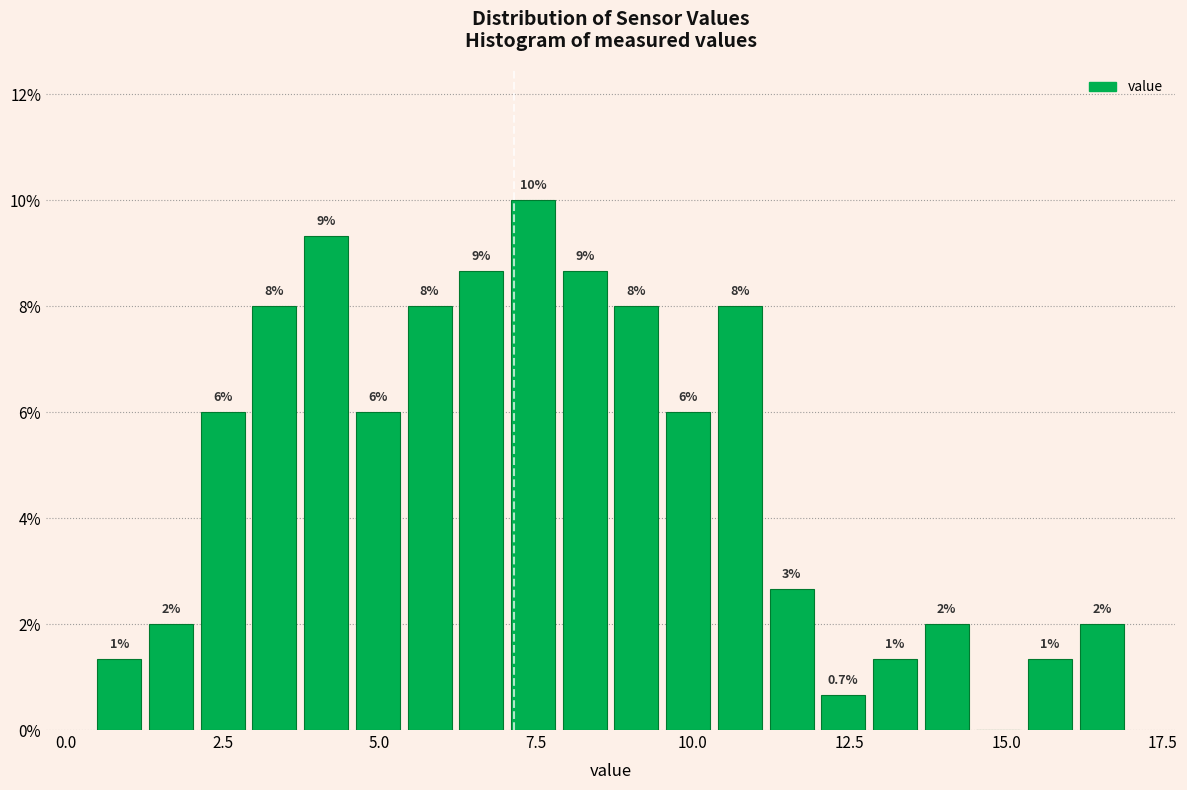

Read against the x-axis, roughly where is the centre of the tallest bar?

7.5